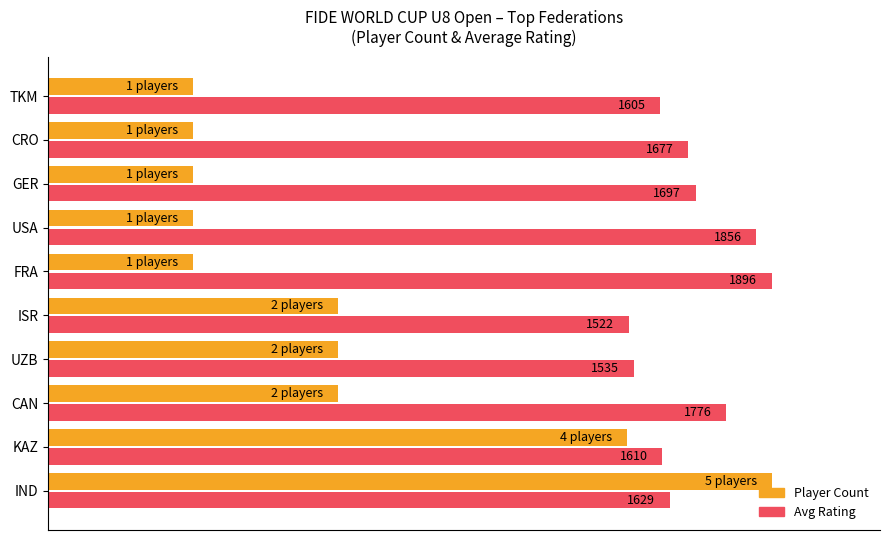

Reading left to right, extract all data points from this chart.

Player Count: 100.0	80.0	40.0	40.0	40.0	20.0	20.0	20.0	20.0	20.0
Avg Rating: 85.9	84.9	93.7	81.0	80.3	100.0	97.9	89.5	88.4	84.7